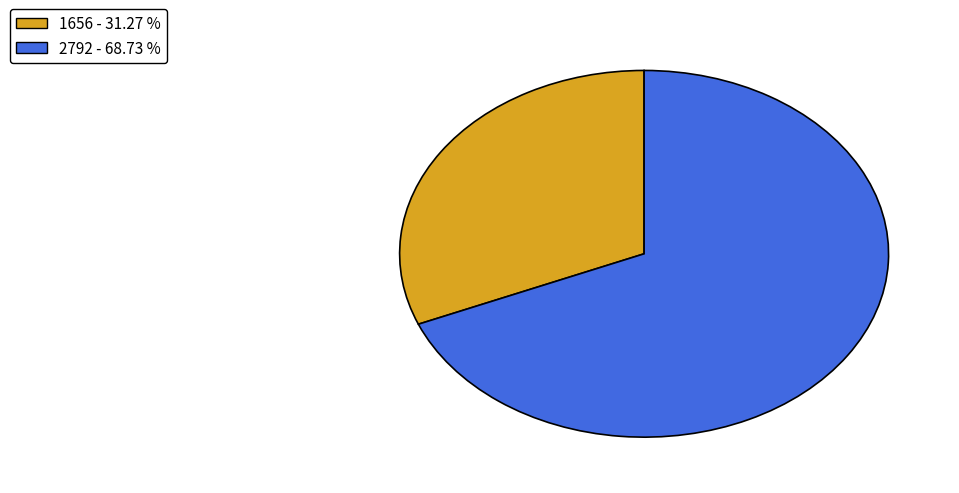

How many slices are in this pie chart?

2